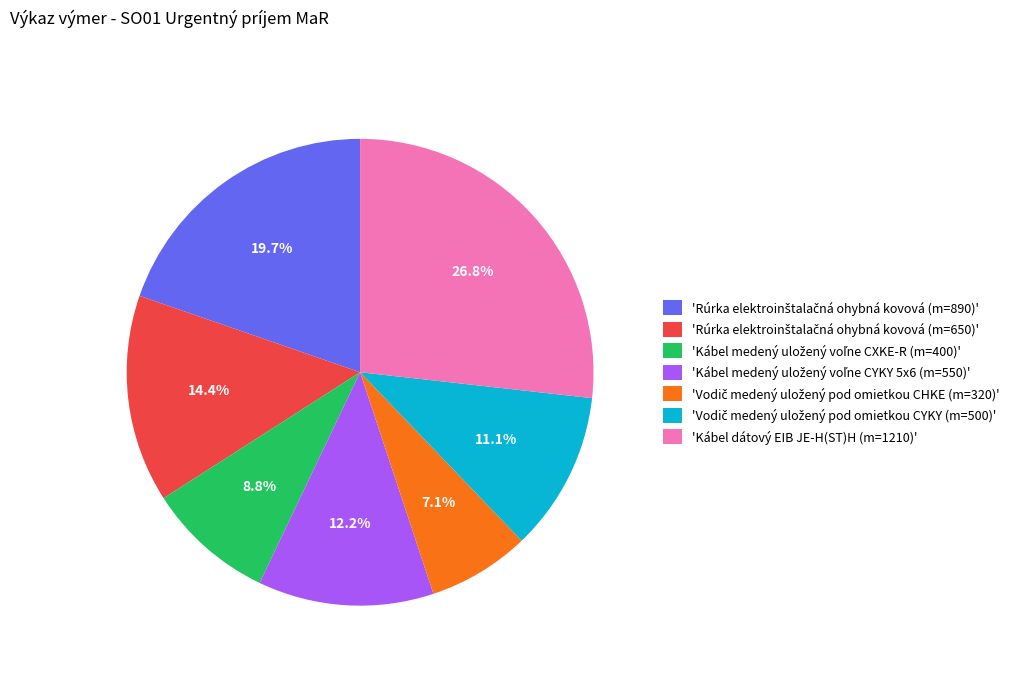

Is there any slice that represents more than half of the pie?

No